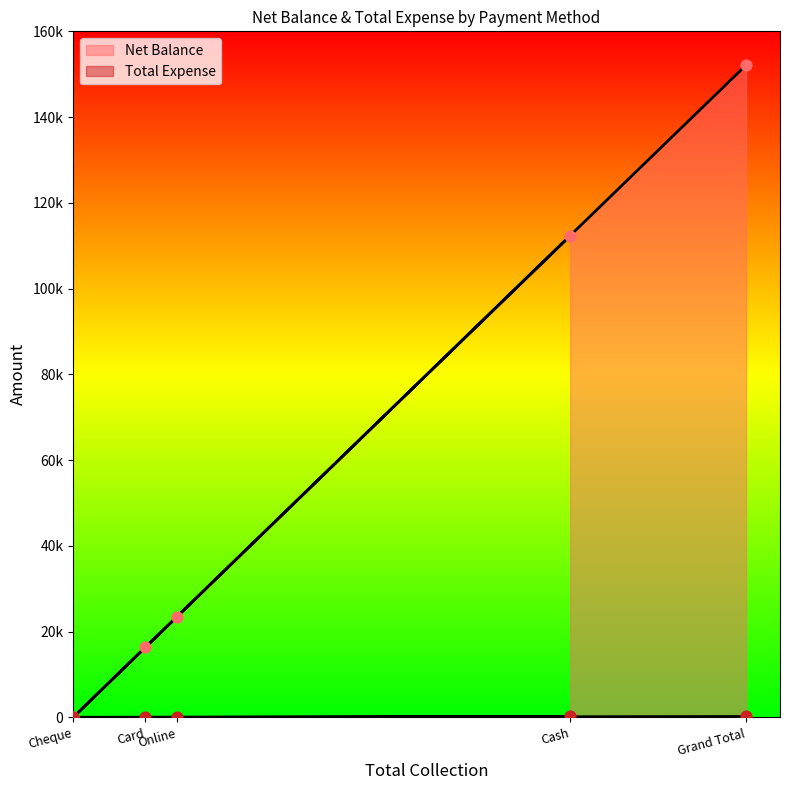

What are all the series names shown in the legend?

Net Balance, Total Expense